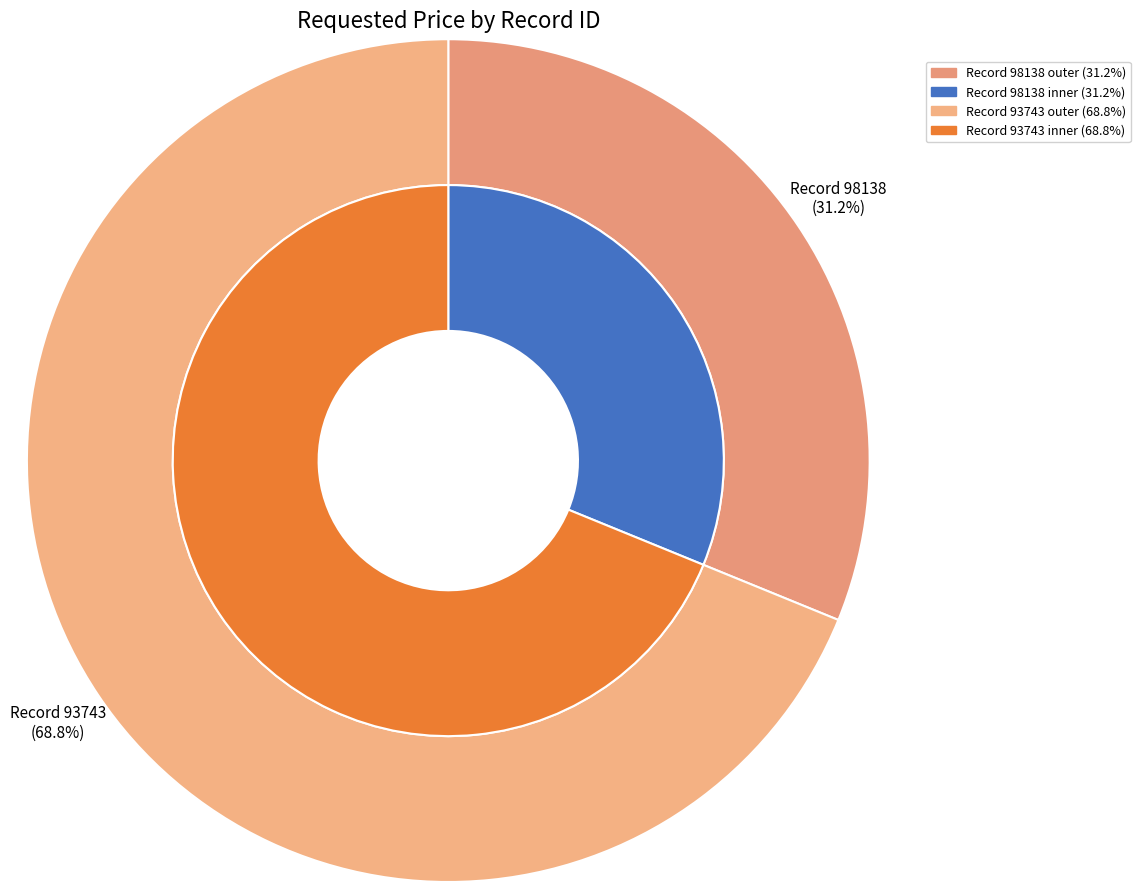

Combined, do 98138 and 93743 account for over 50%?

Yes